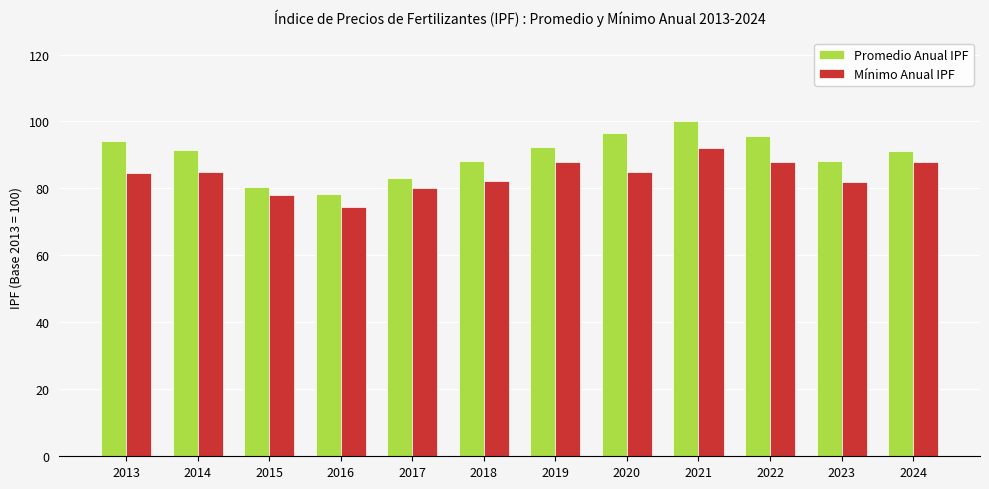

True or false: Promedio Anual IPF has a value of 41.5 at 2017.

False